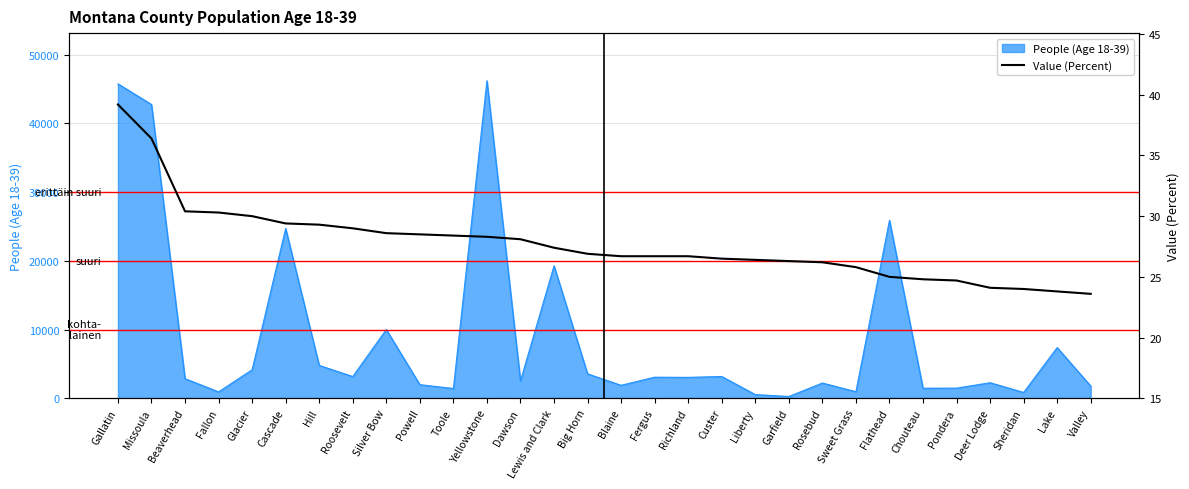

The chart shows a value of 26.9 at Big Horn. True or false?

True